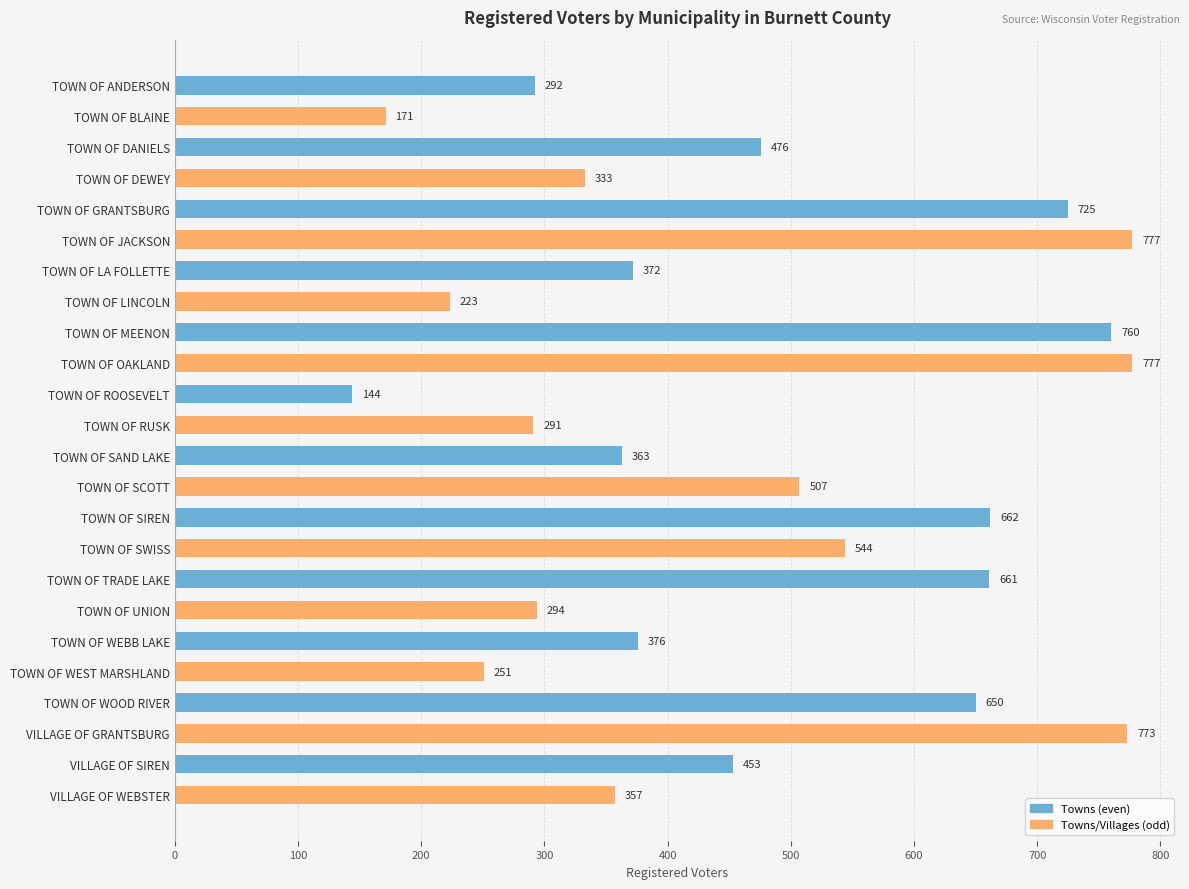

What is the difference between the second highest and minimum values?

633